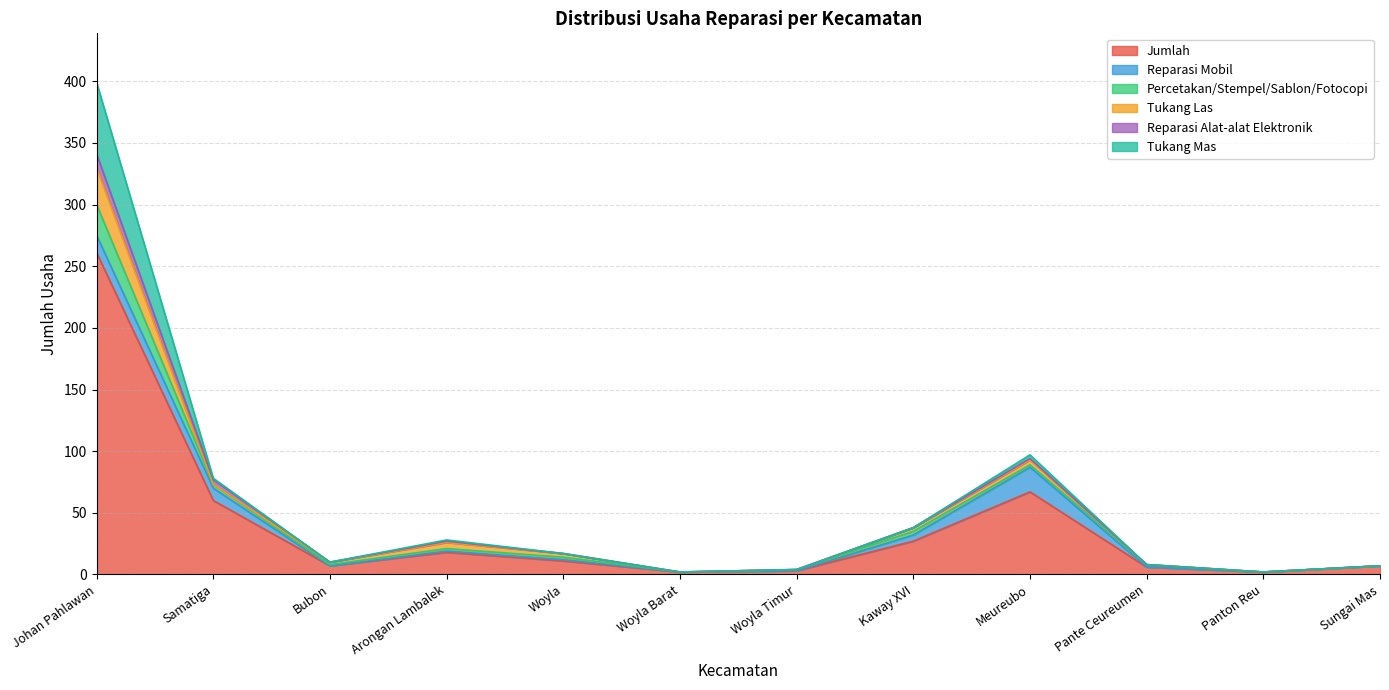

Between Bubon and Sungai Mas, which series saw the biggest shift?

Tukang Las